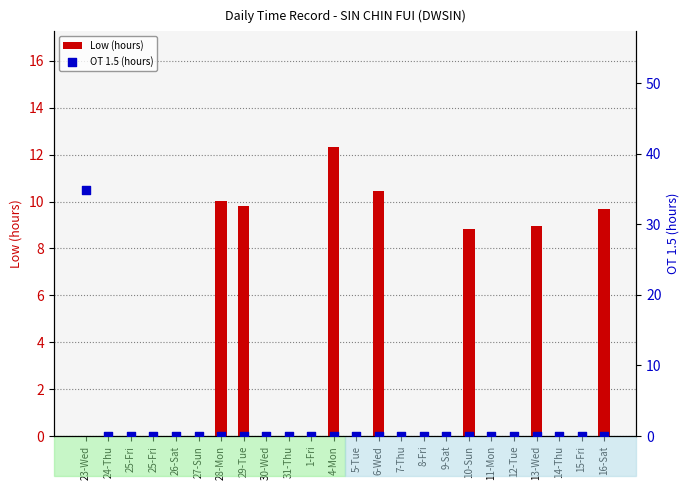

Which series has the largest total across all categories?

Low (hours)